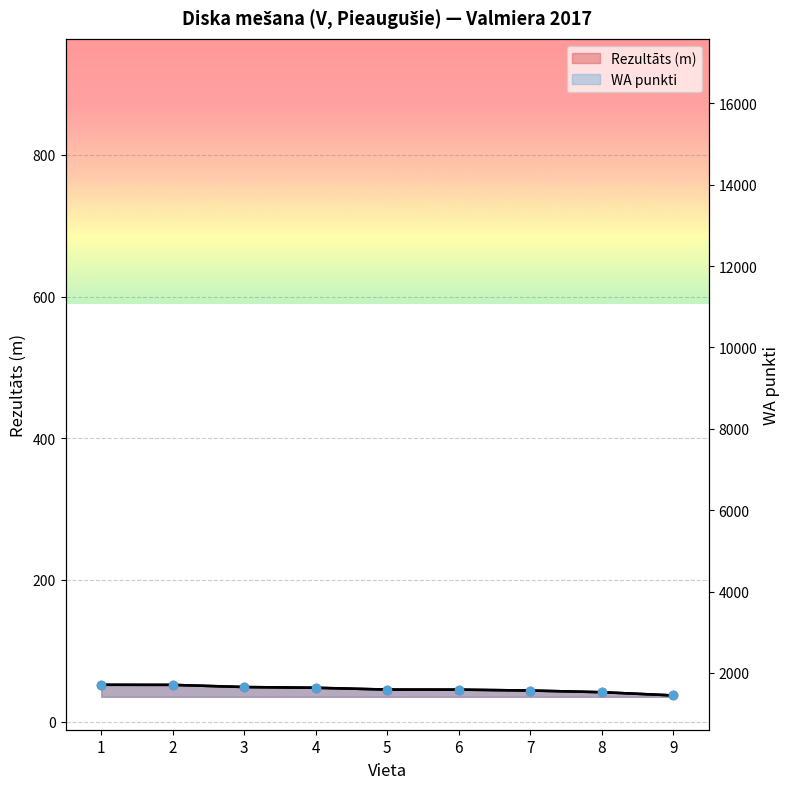

Between 6 and 2, which is larger?

2